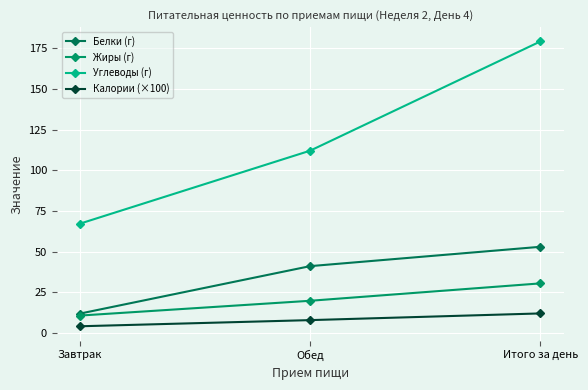

What is the smallest value displayed?

4.1